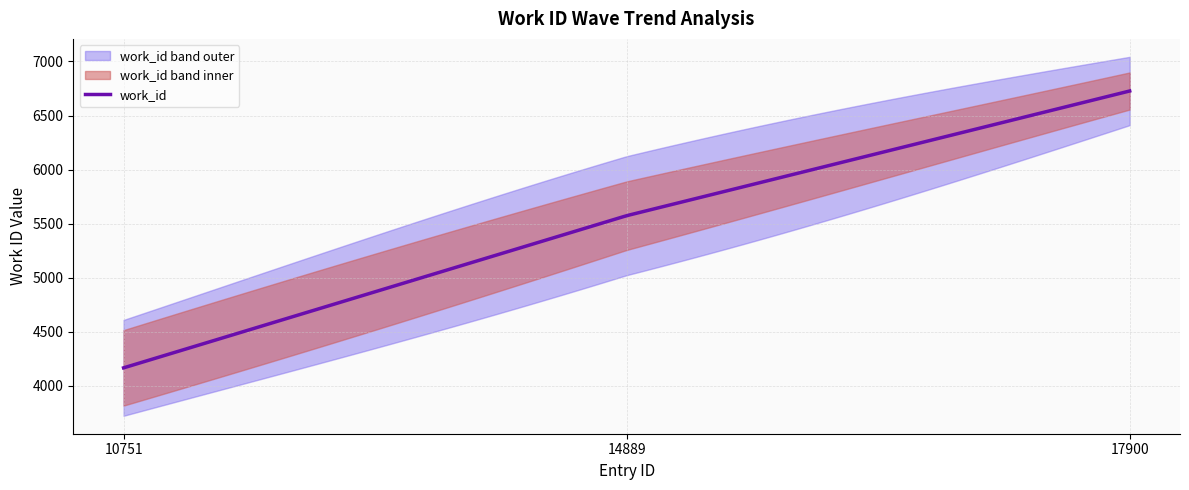

Reading left to right, list all the values displayed in this chart.

10751=4167	14889=5574	17900=6727